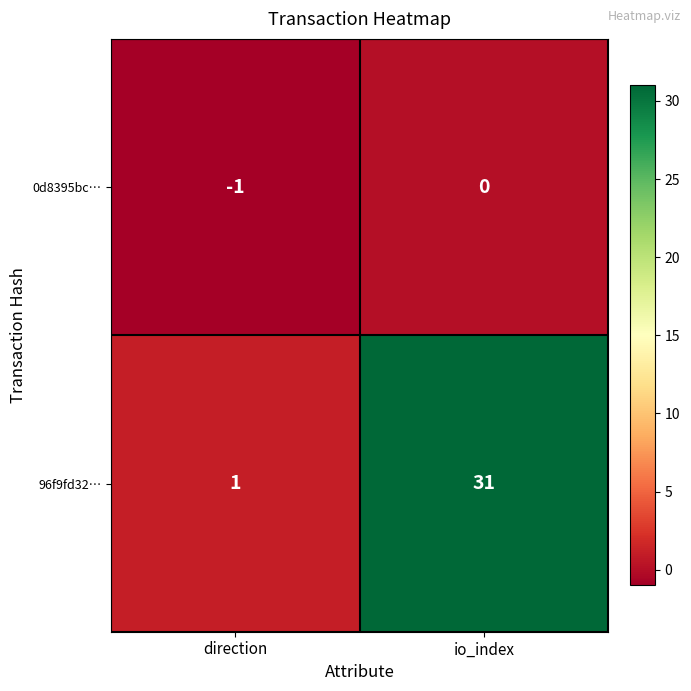

Which series has the largest total across all categories?

96f9fd32…